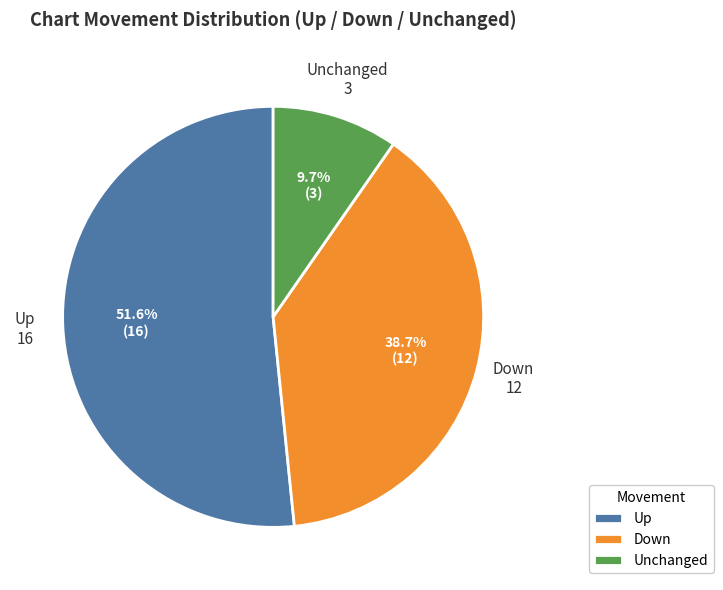

What is the total percentage of Unchanged and Down?

48.4%